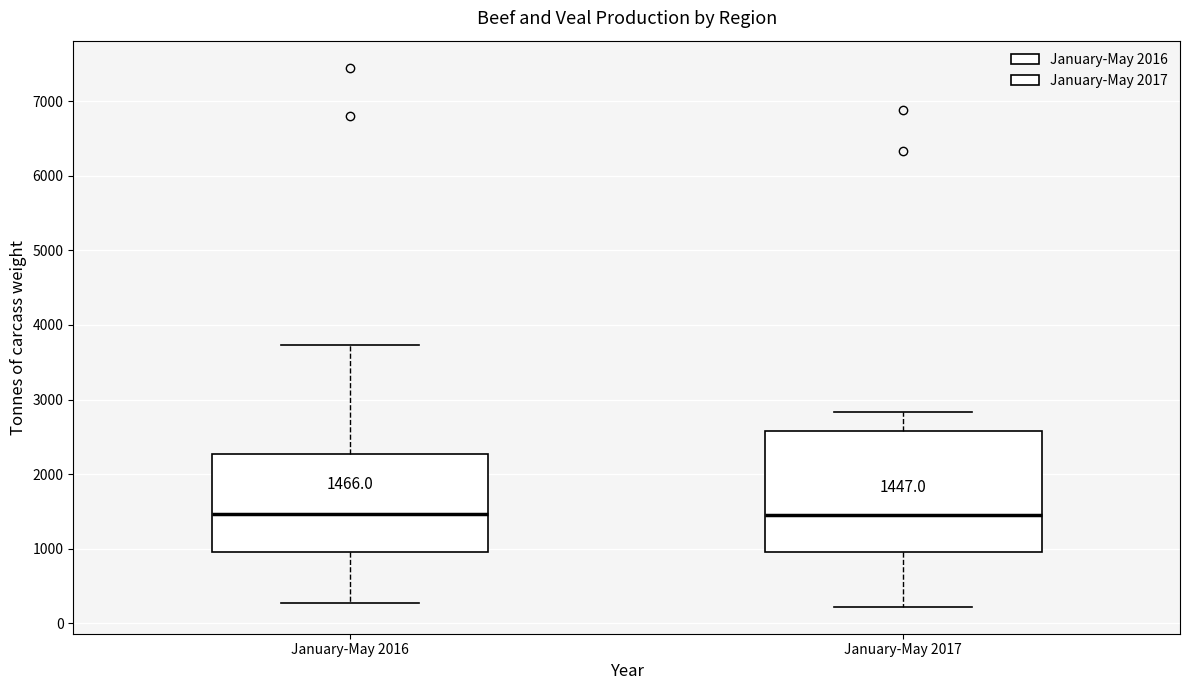

Which box is the tallest, from its lower edge to its upper edge?

January-May 2017